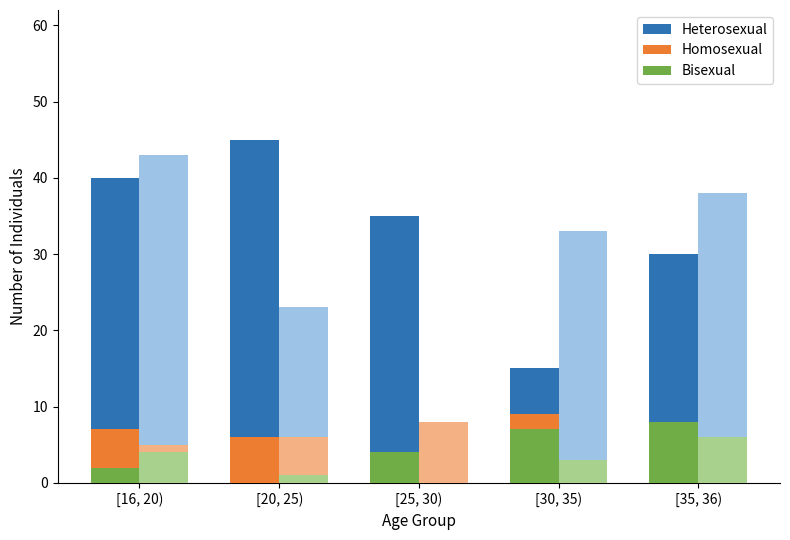

What is the value of the Heterosexual bar at the 2nd from the left?

45